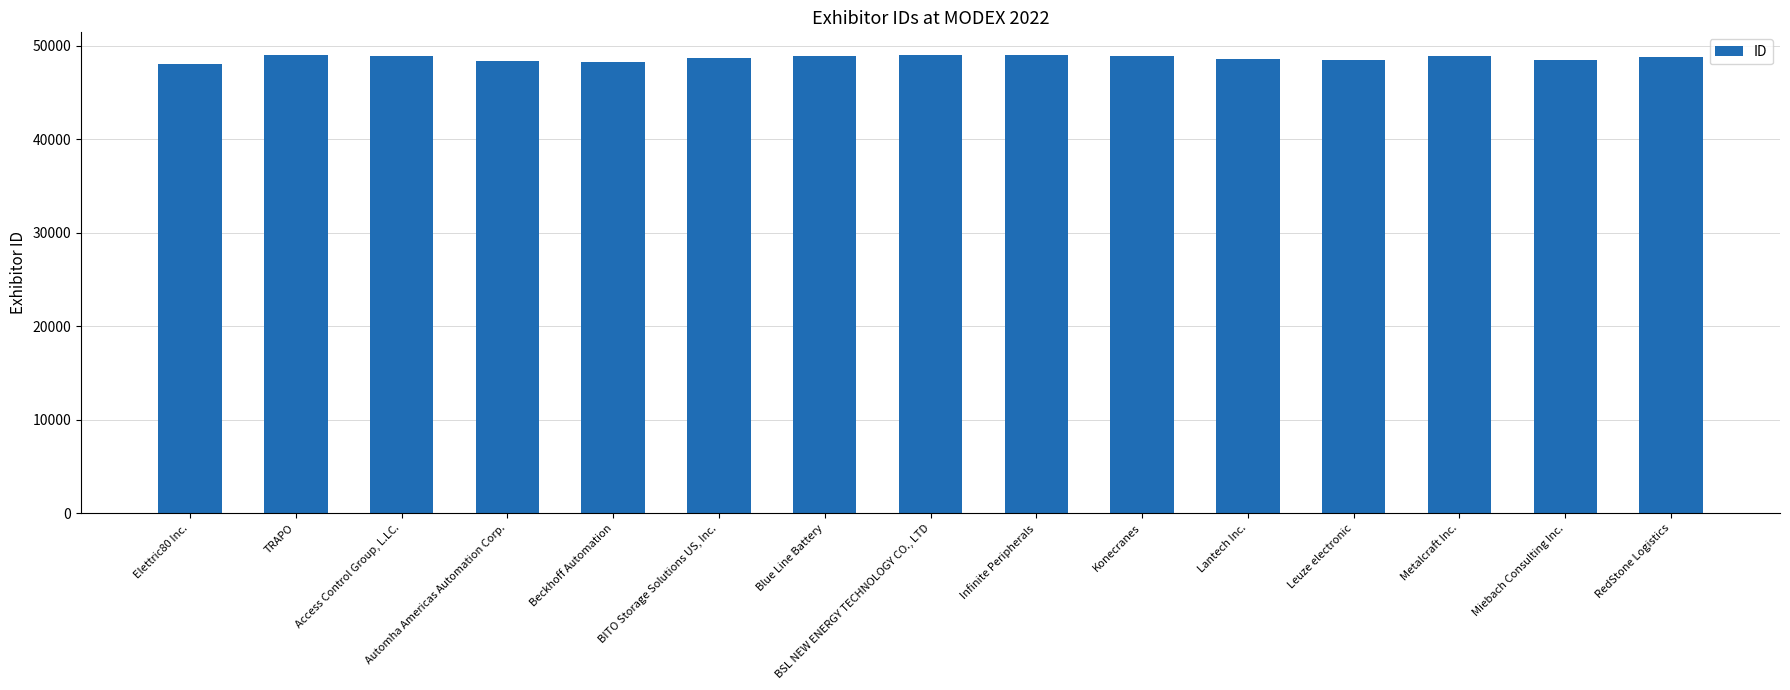

Does the chart contain stacked bars?

No